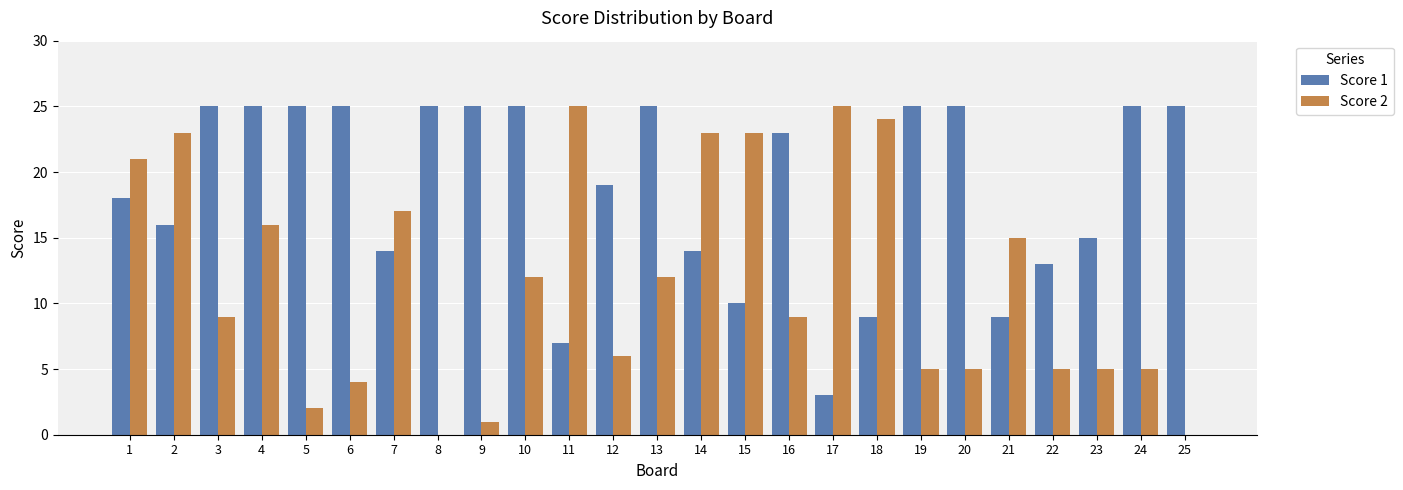

Which series has the largest total across all categories?

Score 1